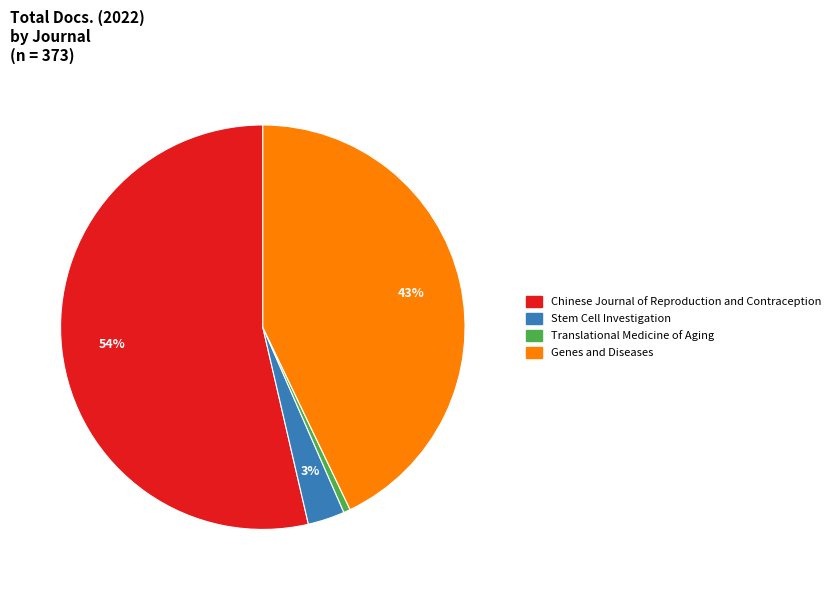

How many segments does this pie chart have?

4